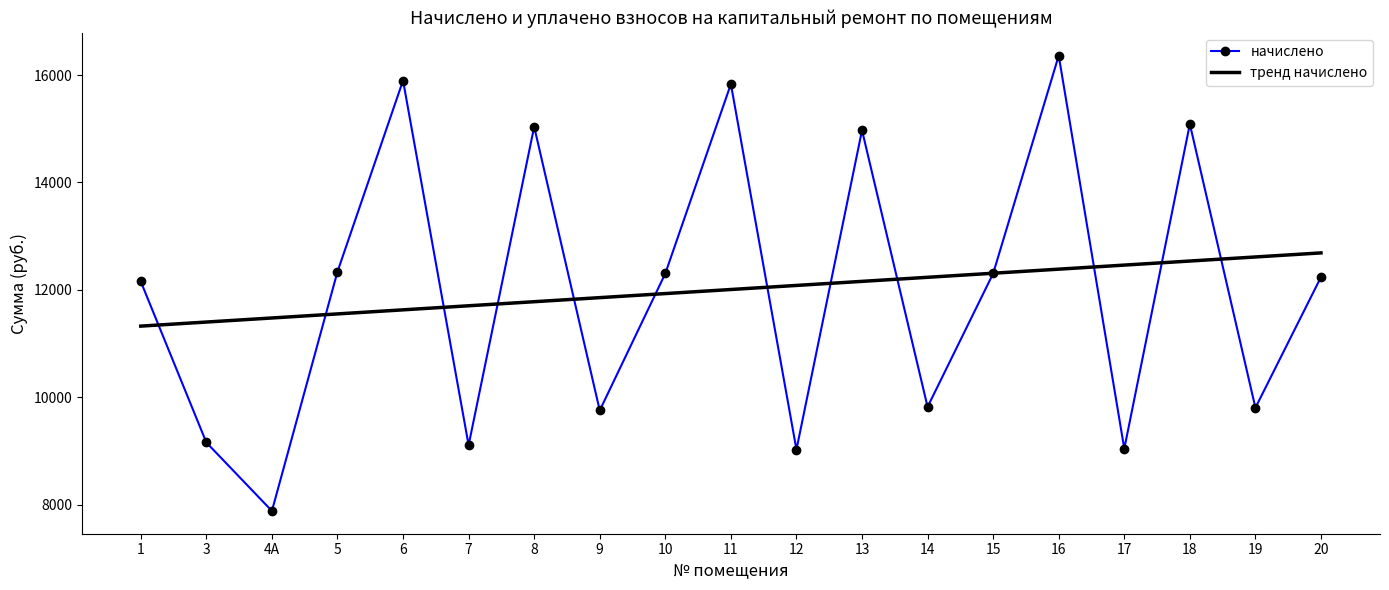

The начислено series shows 22989.5 at 11. True or false?

False